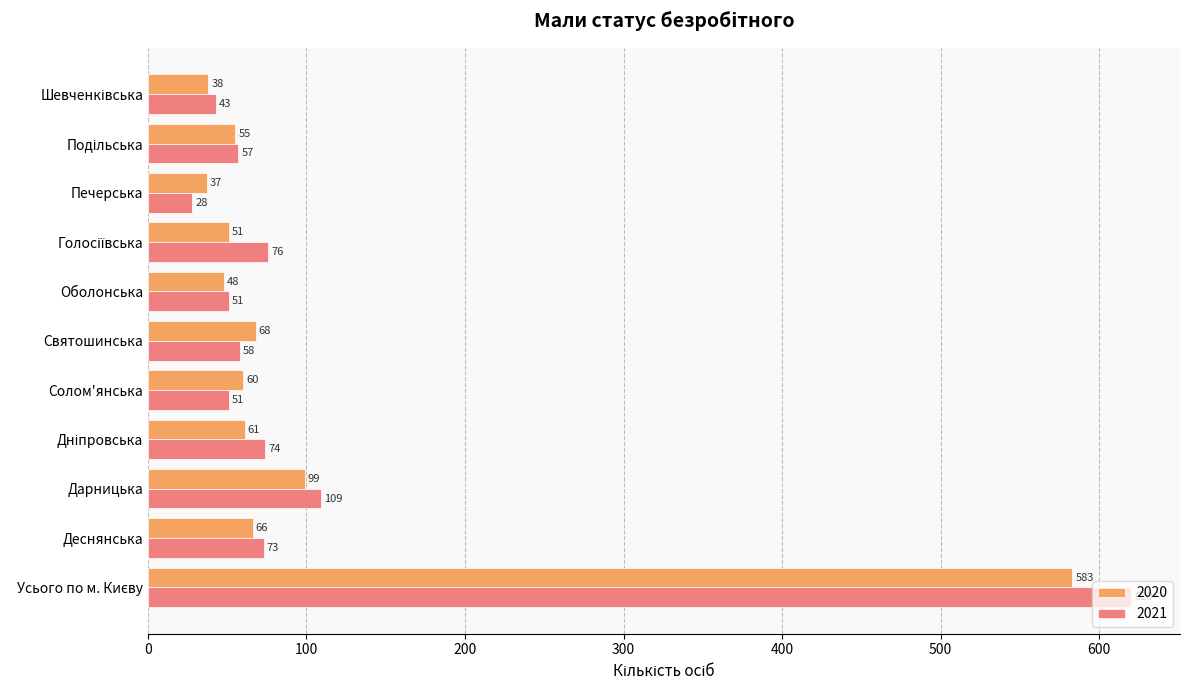

Is it true that 2020 equals 112 at Святошинська?

False